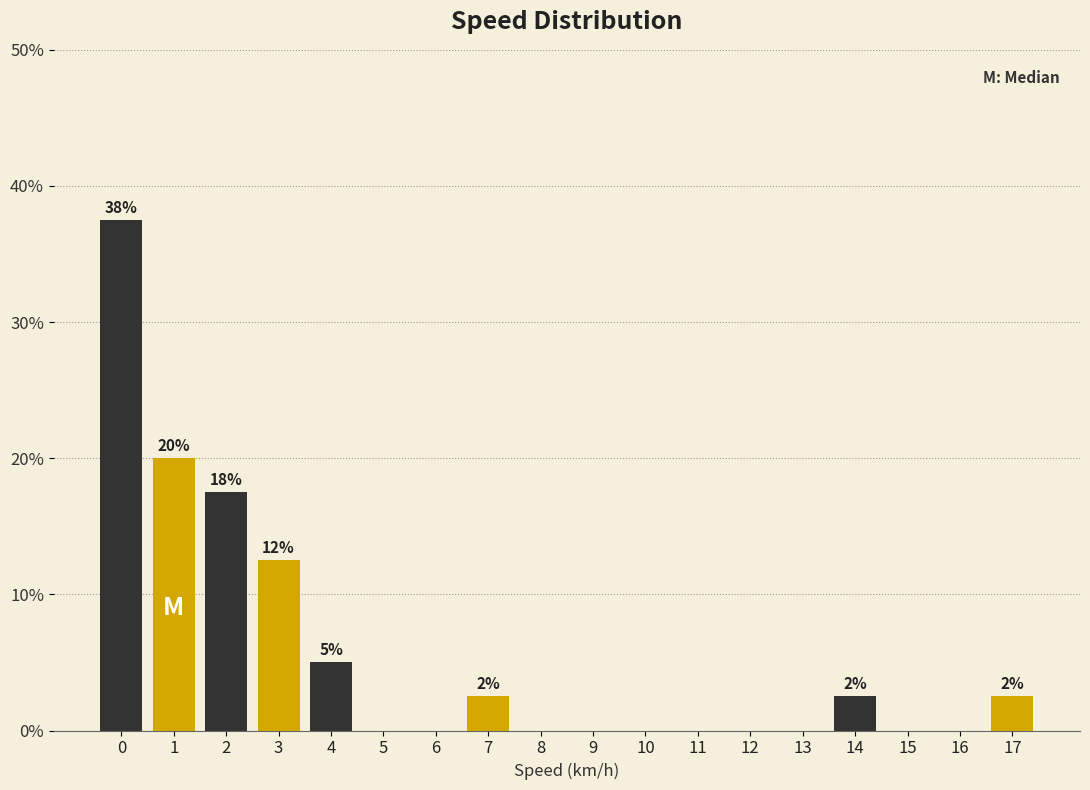

Reading left to right, extract all data points from this chart.

0=37.5	1=20.0	2=17.5	3=12.5	4=5.0	5=0.0	6=0.0	7=2.5	8=0.0	9=0.0	10=0.0	11=0.0	12=0.0	13=0.0	14=2.5	15=0.0	16=0.0	17=2.5